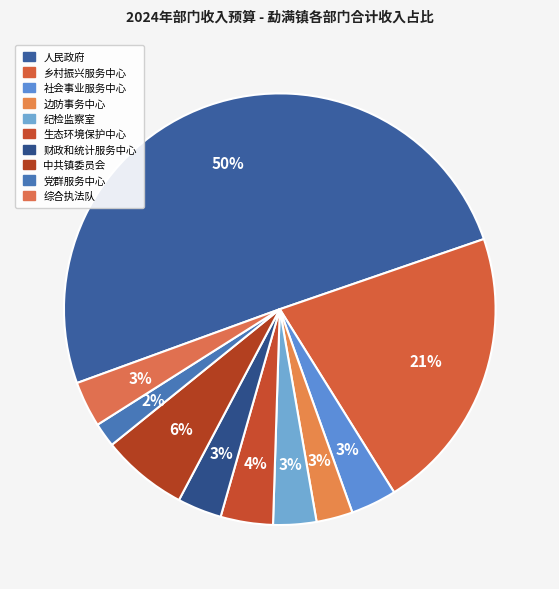

How many segments does this pie chart have?

10